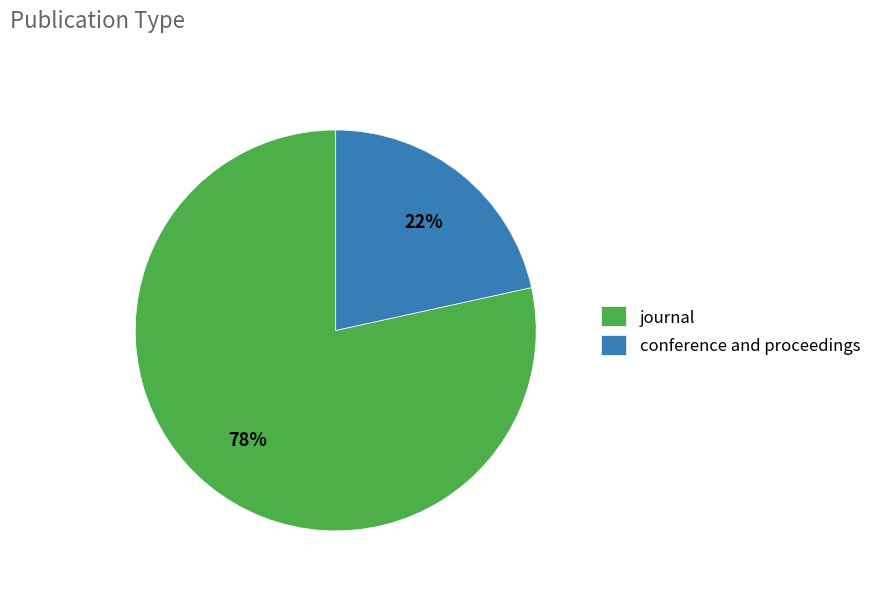

Rank the categories by value from lowest to highest.

conference and proceedings, journal